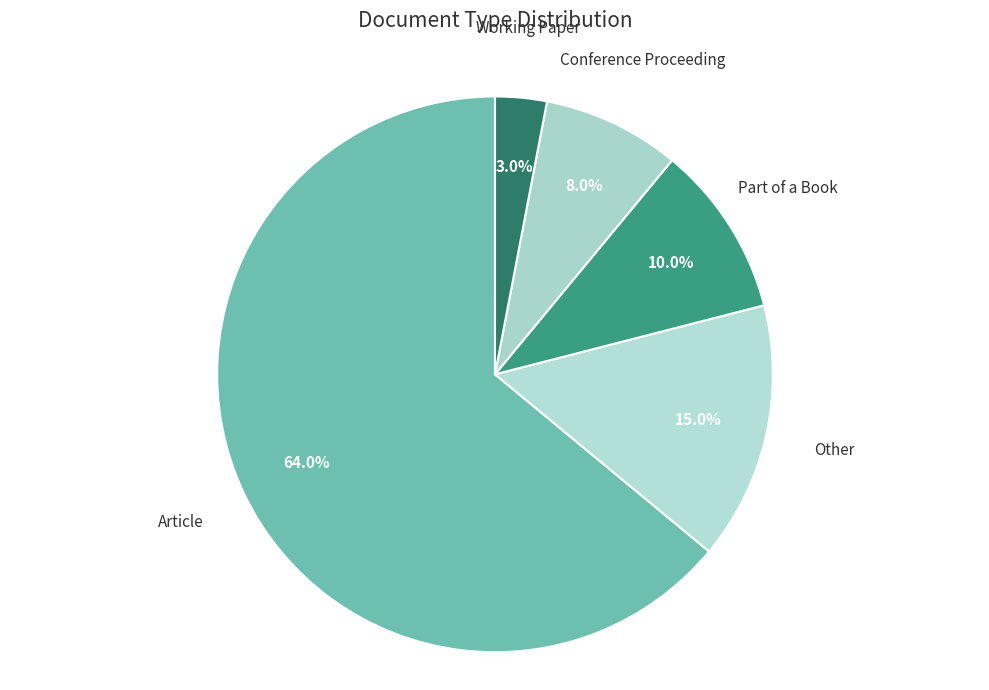

Does Article account for over 50% of the chart?

Yes